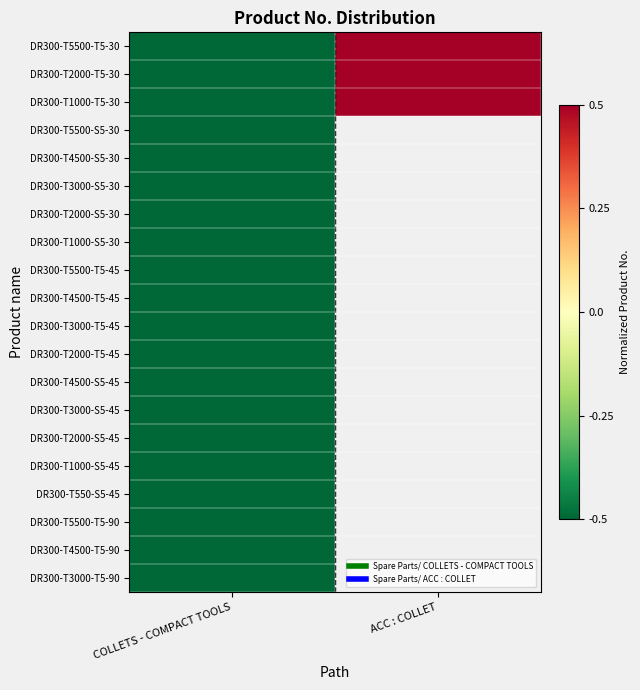

List the labels in order of DR300-T4500-T5-45 value, largest first.

COLLETS - COMPACT TOOLS, ACC : COLLET